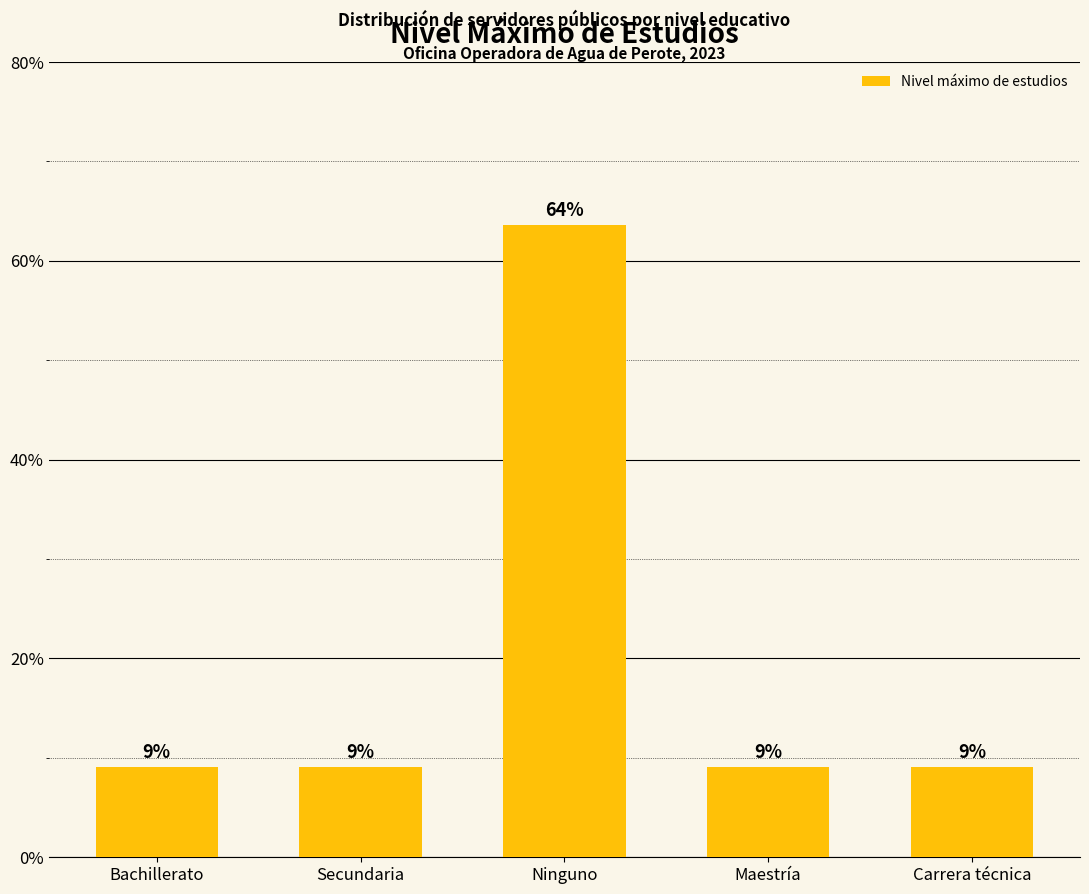

The chart shows a value of 13.4 at Carrera técnica. True or false?

False